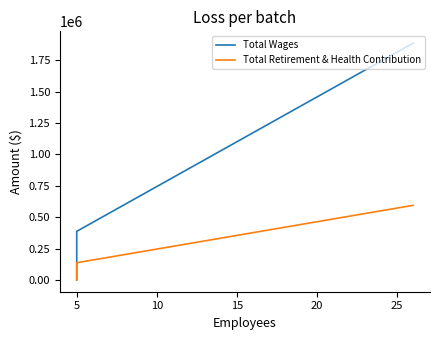

The value of Total Wages at 0 is 536460. True or false?

False